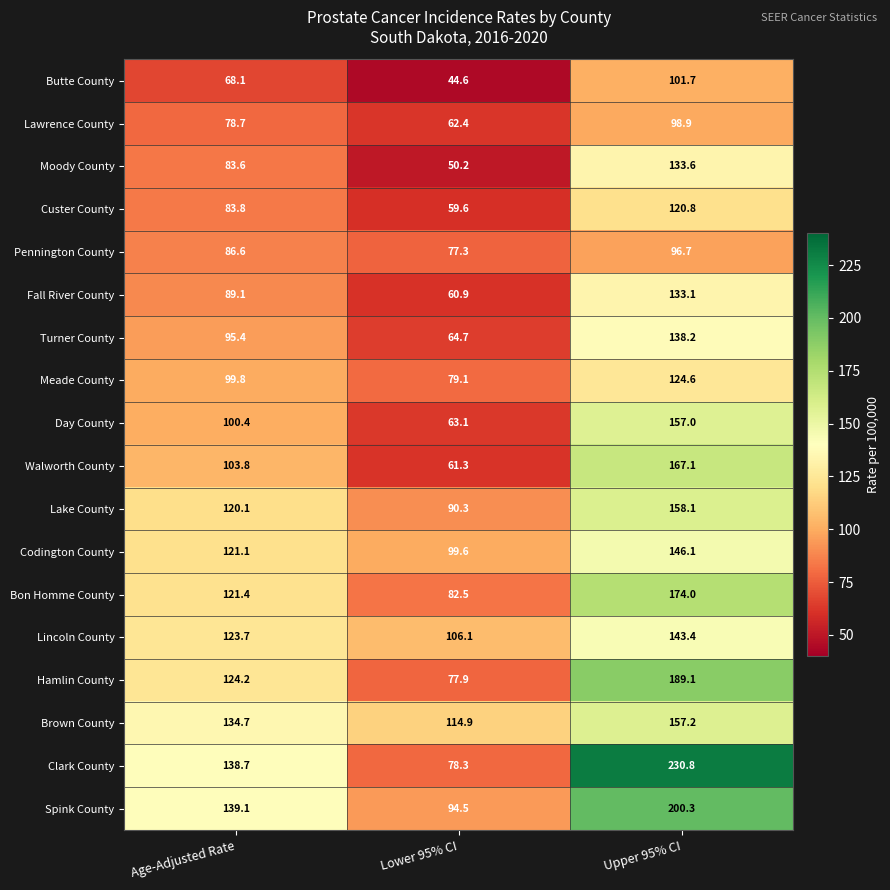

At which label does Pennington County first exceed 86?

Age-Adjusted Rate